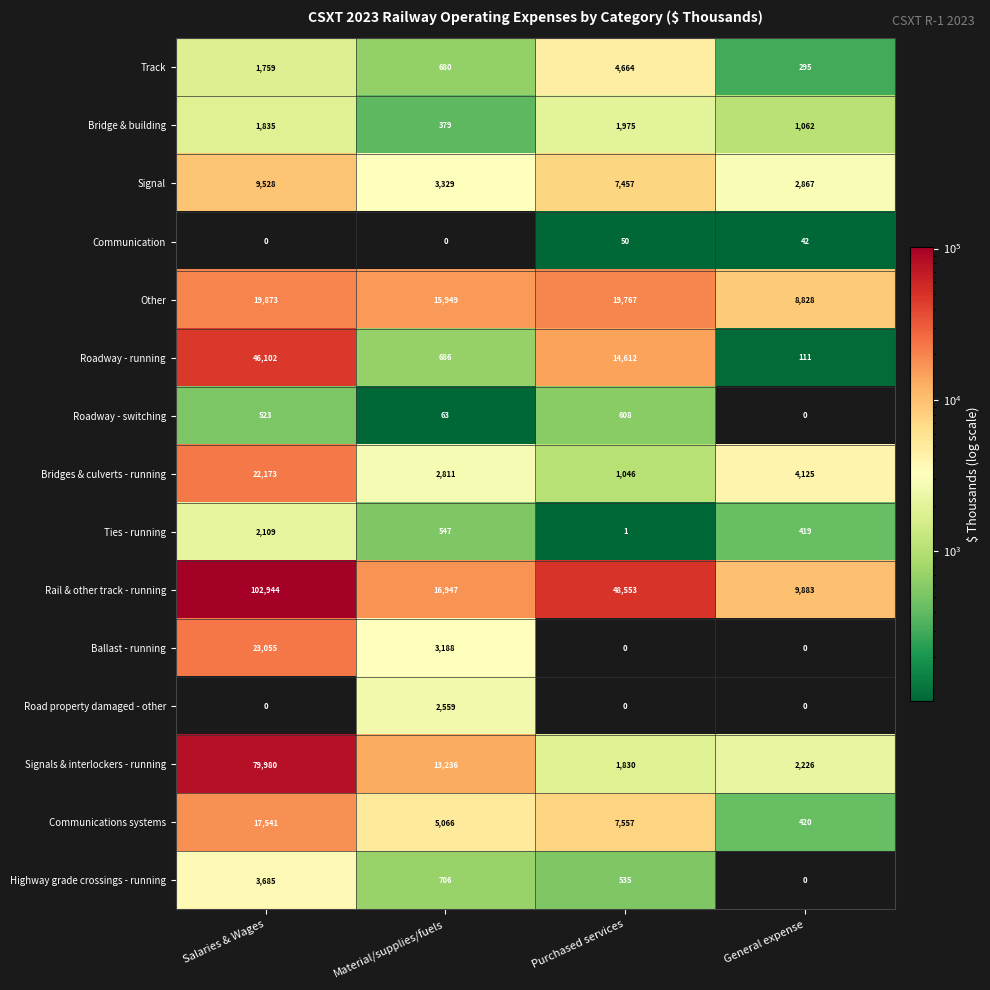

Which series has the largest range (max minus min)?

Rail & other track - running